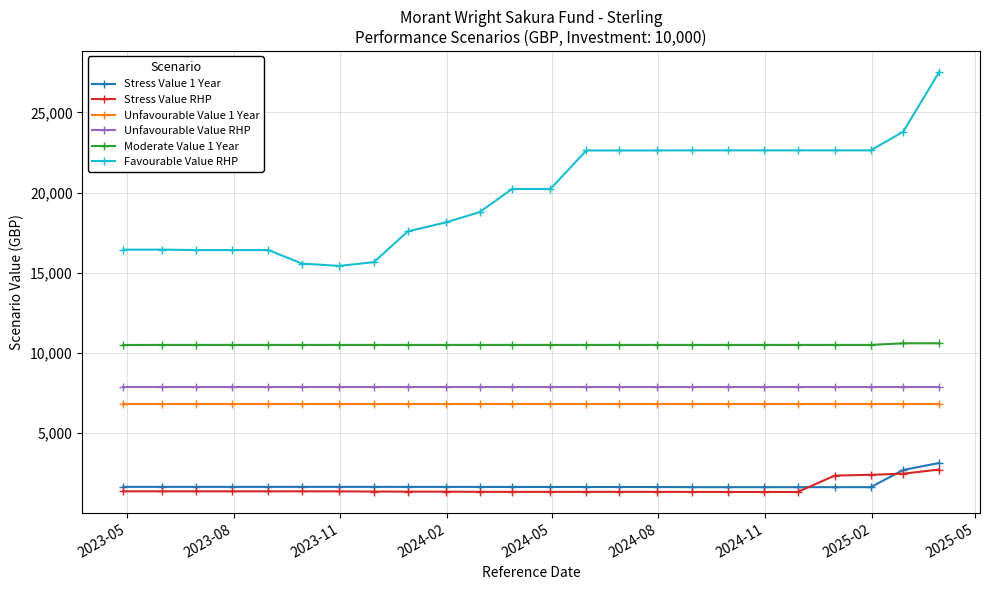

What is the minimum value for Unfavourable Value RHP?

7892.4